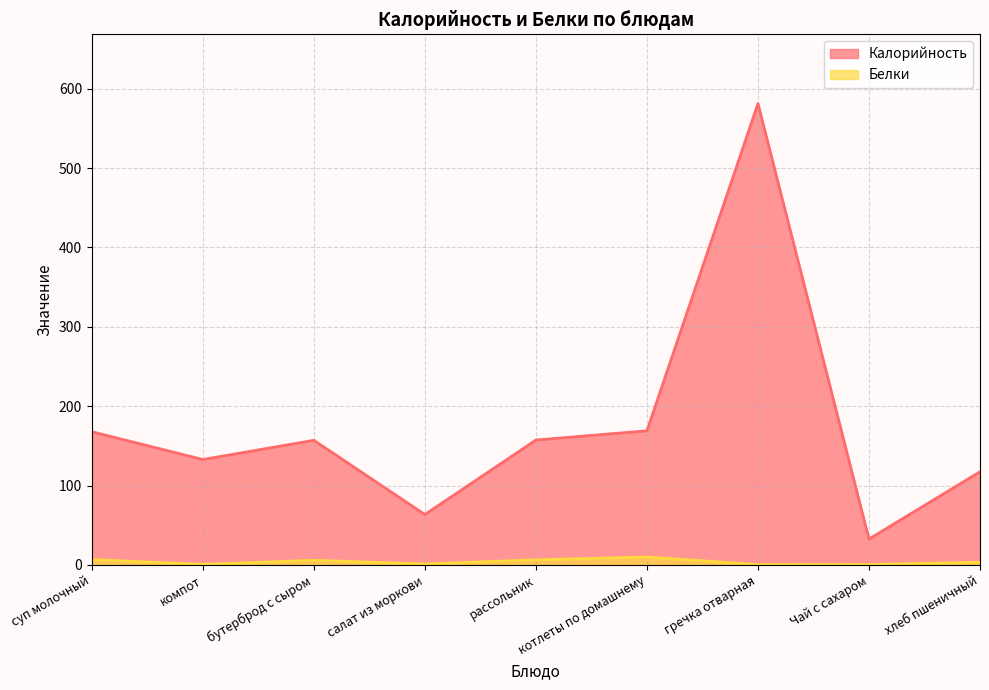

What is the value of the Белки point at the 7th from the left?

0.4